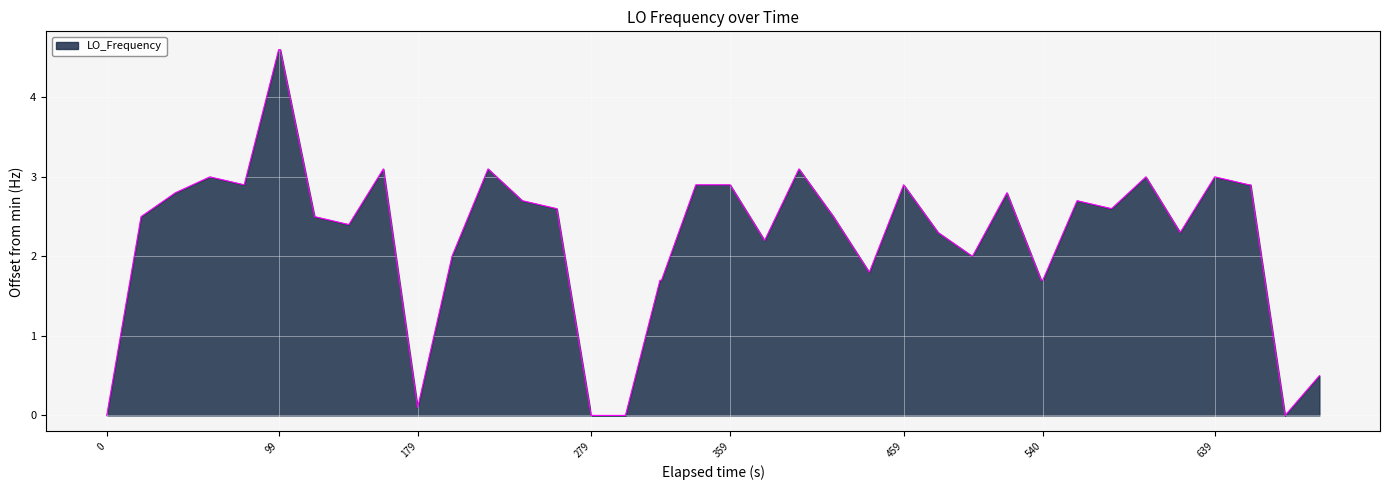

What is the maximum value shown in the chart?

4.6